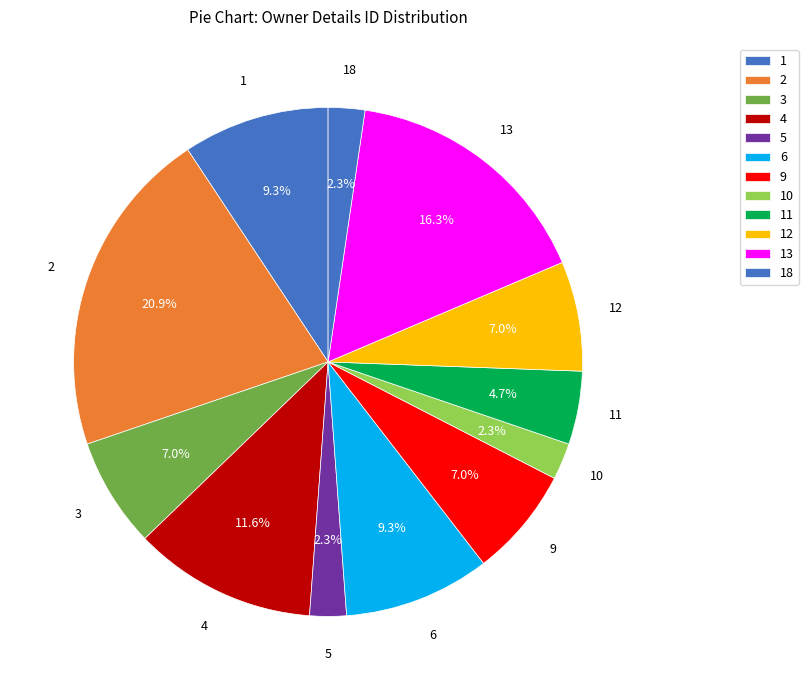

Does any single category account for the majority?

No